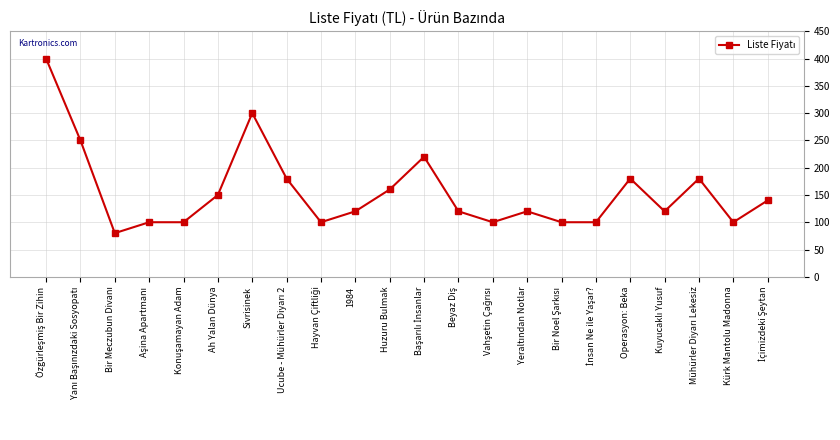

What is the label of the 2nd point from the right?

Kürk Mantolu Madonna